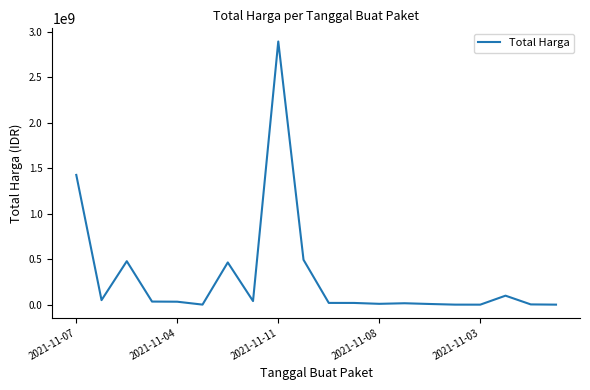

What is the maximum value shown in the chart?

2892122000